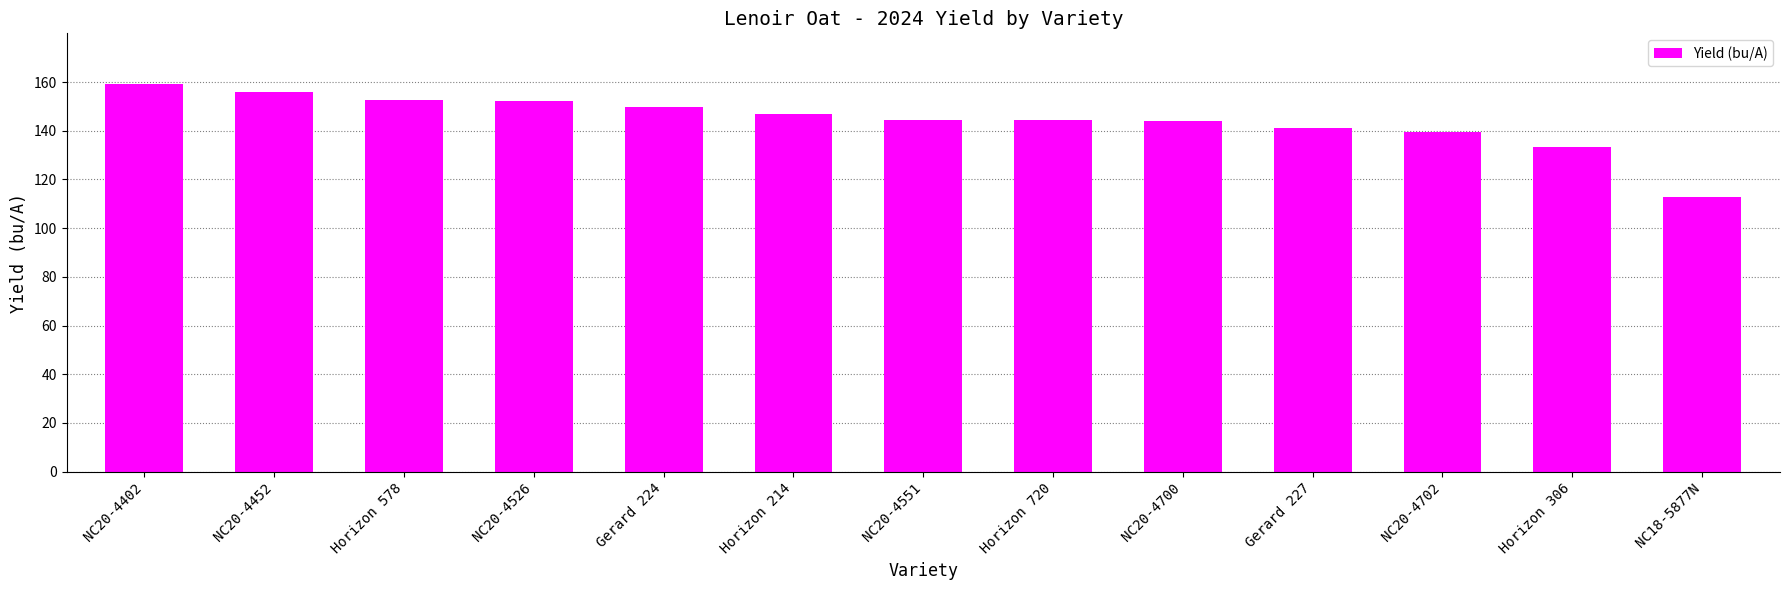

The chart shows a value of 159.2 at NC20-4402. True or false?

True